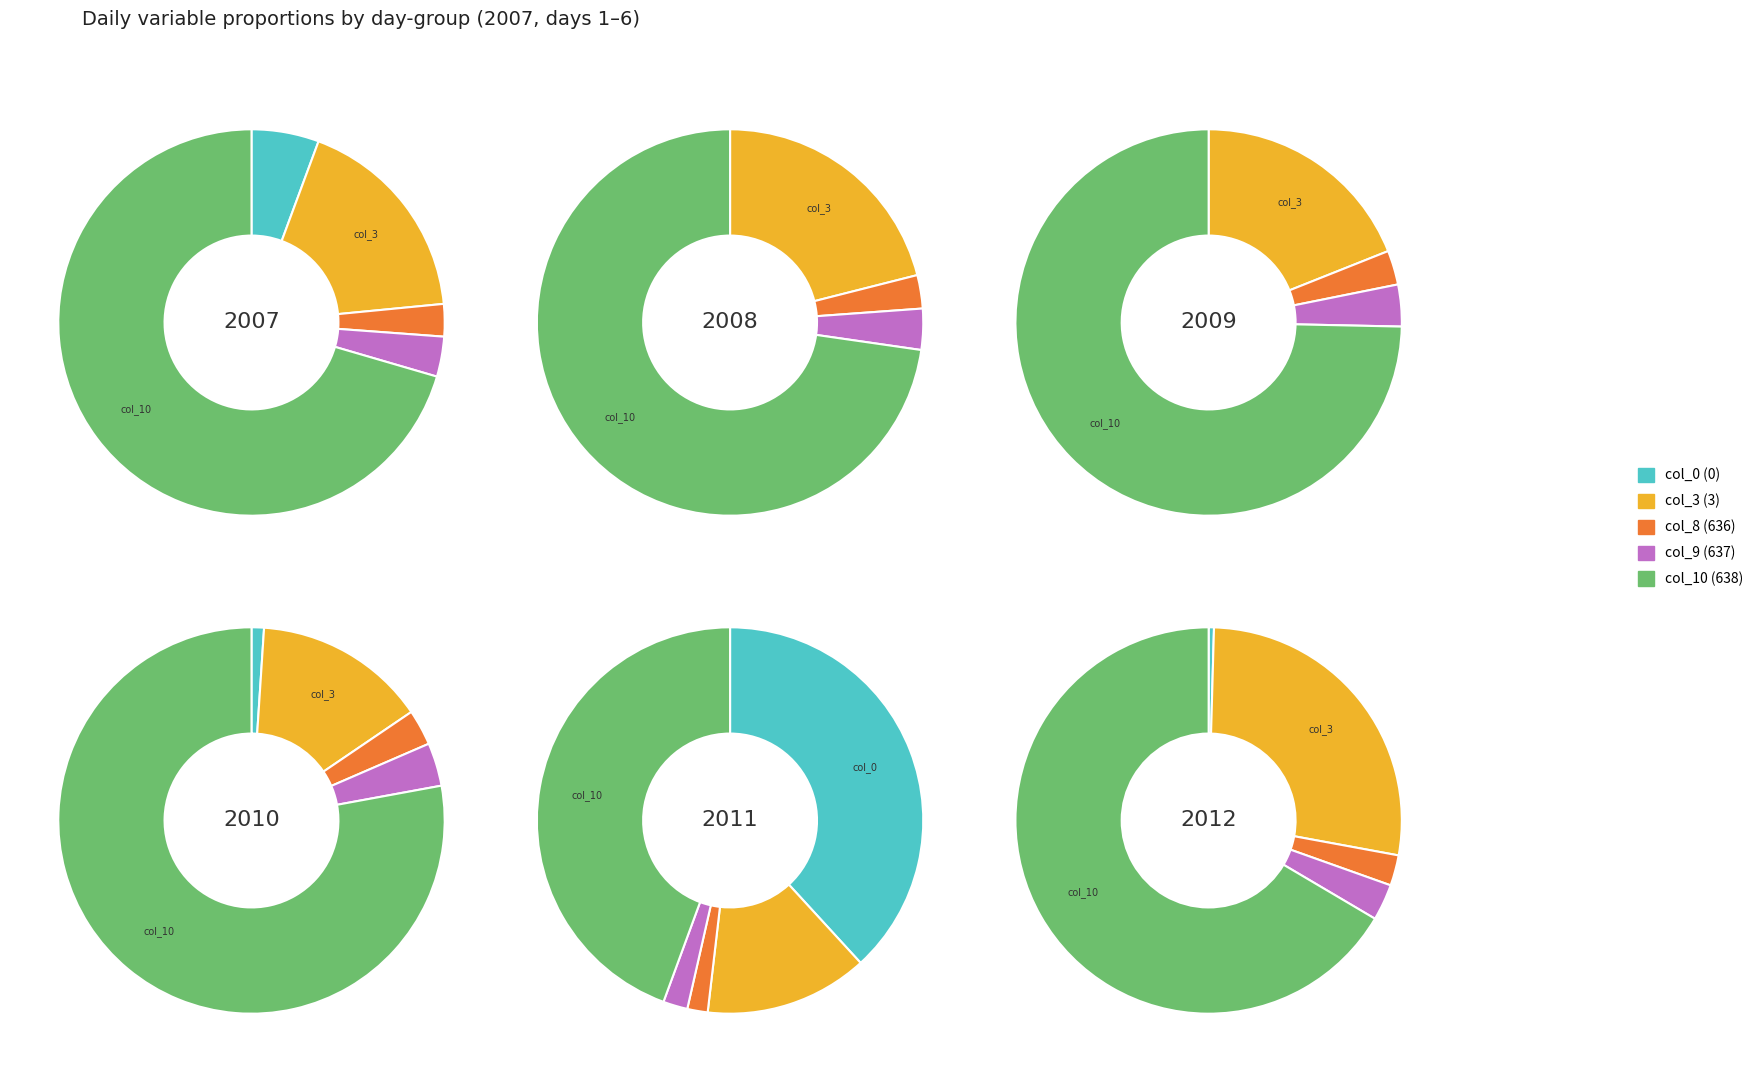

Is the sum of Day 1 and Day 3 greater than half?

No